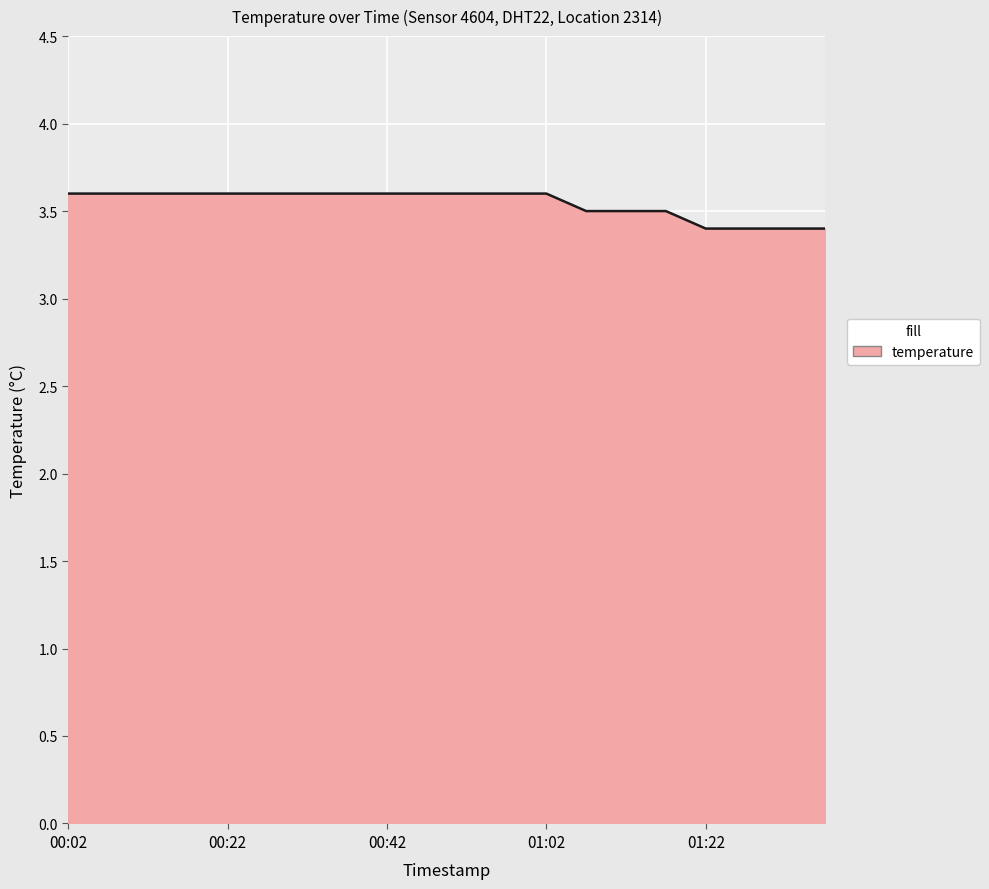

What is the greatest value displayed?

3.6